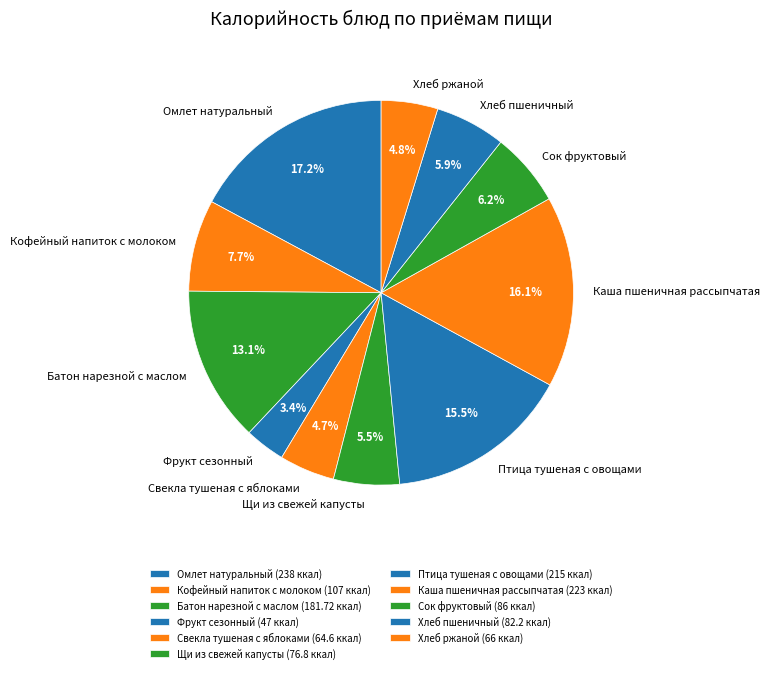

Is there any slice that represents more than half of the pie?

No